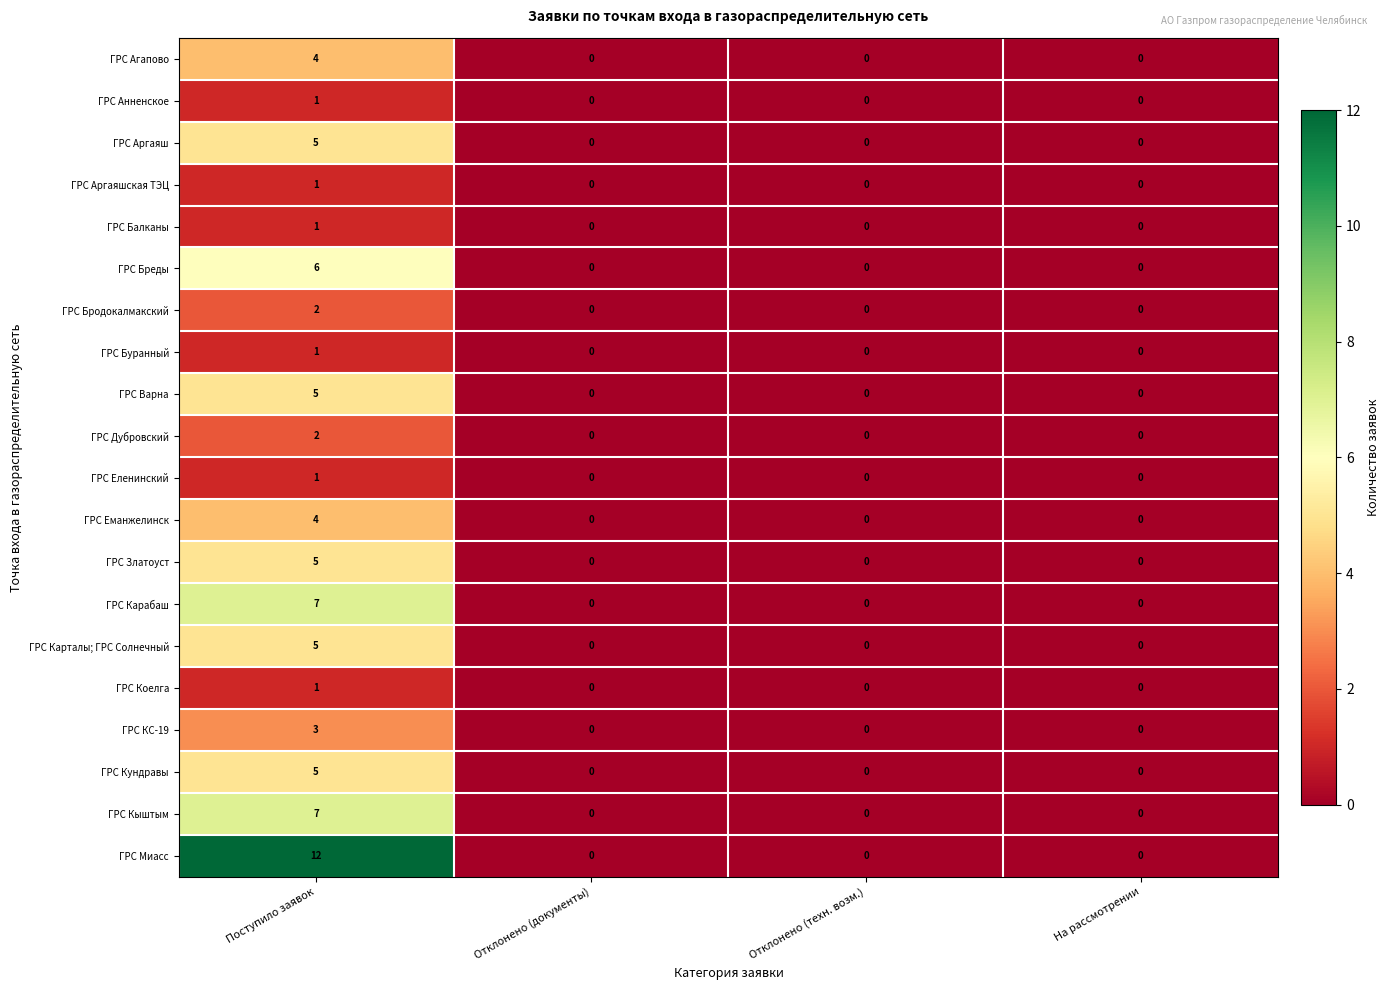

At which category is the sum across all series the highest?

Поступило заявок